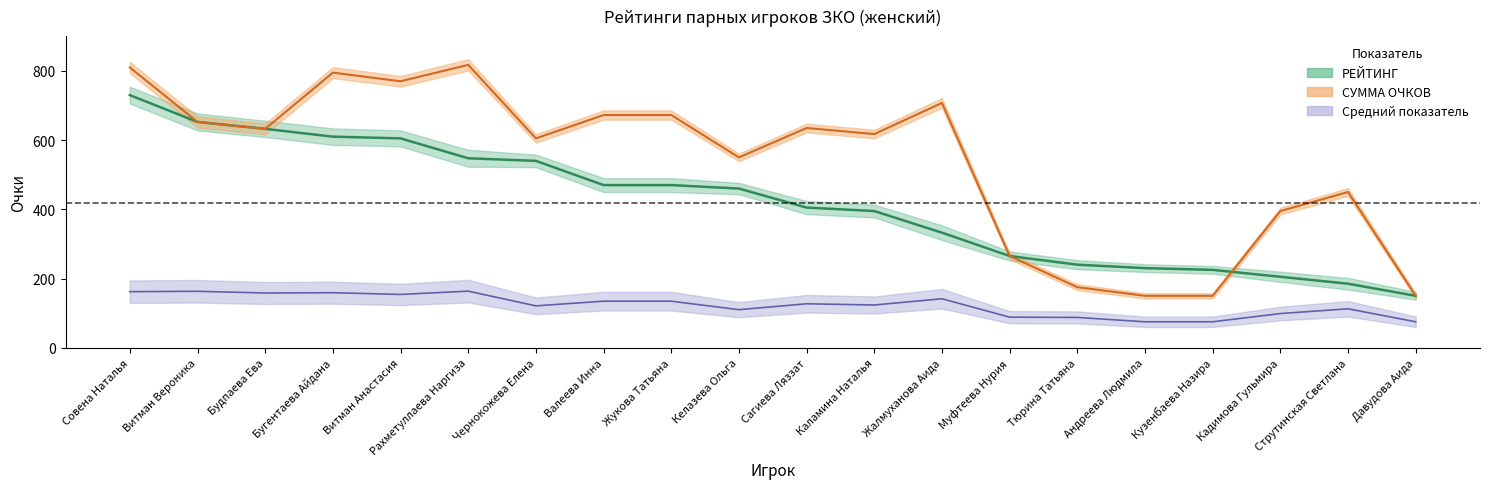

List the series in order of their peak value, lowest first.

Средний показатель, РЕЙТИНГ, СУММА ОЧКОВ